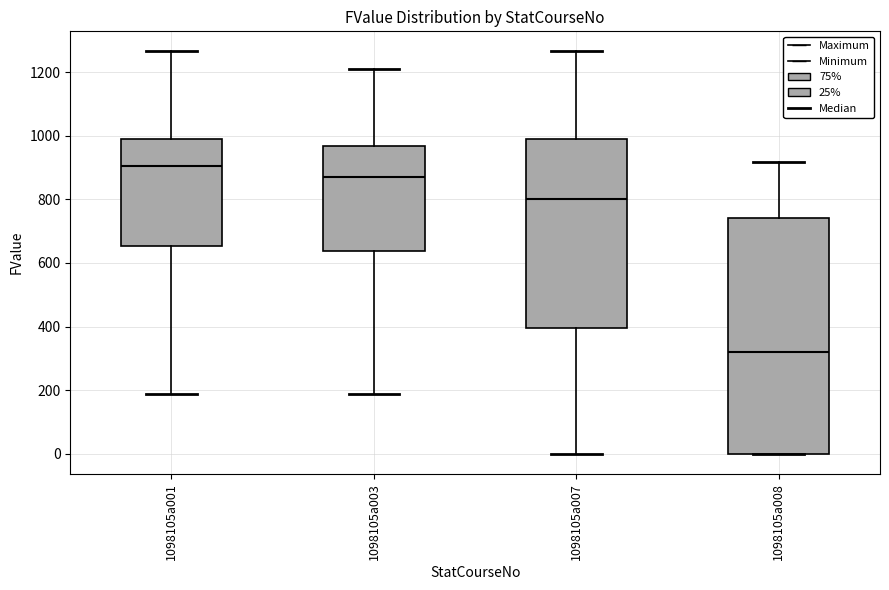

Reading left to right, transcribe this box plot: for each box, give where its median line is, the range the box spans, and where its two whiskers end, as read against the y-axis. The values are not printed on the chart, so give them approximately, as read against the axis.

1098105a001: median 900, box 660 to 980, whiskers 180 to 1260
1098105a003: median 860, box 640 to 960, whiskers 180 to 1220
1098105a007: median 800, box 400 to 980, whiskers 0 to 1260
1098105a008: median 320, box 0 to 740, whiskers 0 to 920